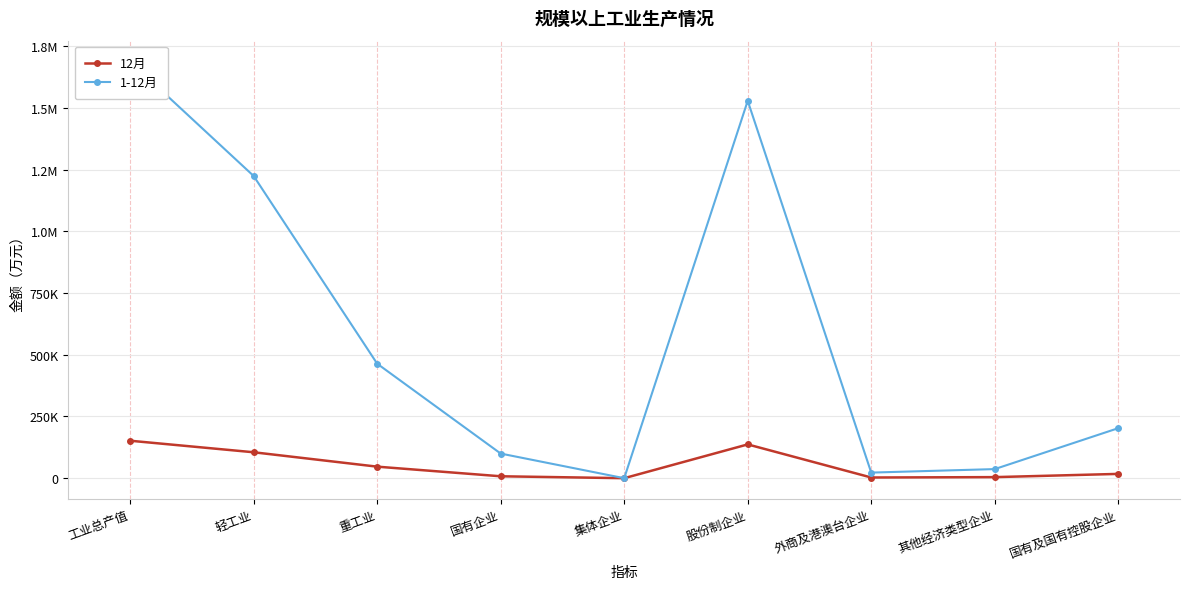

Is it true that 12月 equals 17399 at 国有及国有控股企业?

True